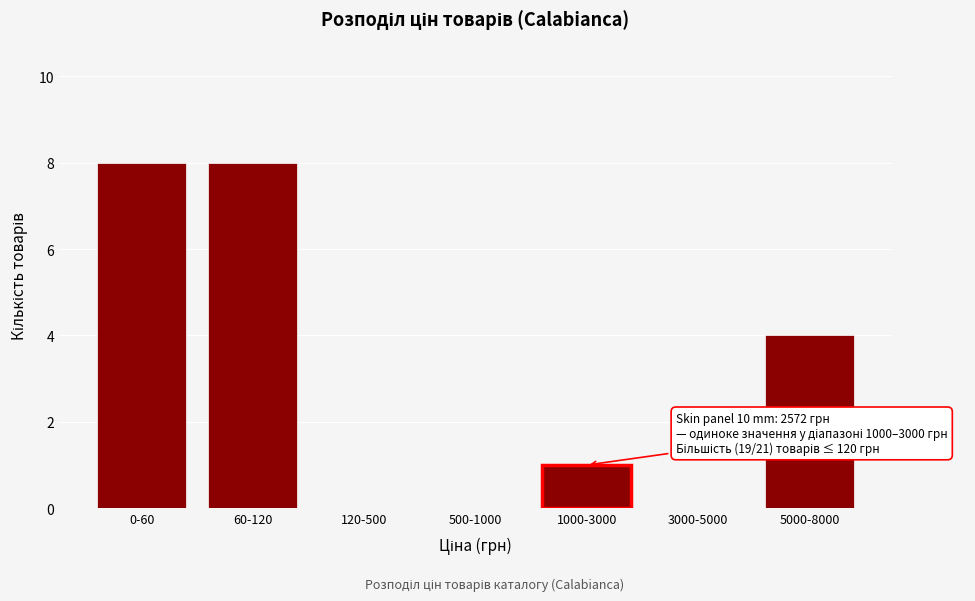

Reading left to right, list all the values displayed in this chart.

0-60=8	60-120=8	120-500=0	500-1000=0	1000-3000=1	3000-5000=0	5000-8000=4